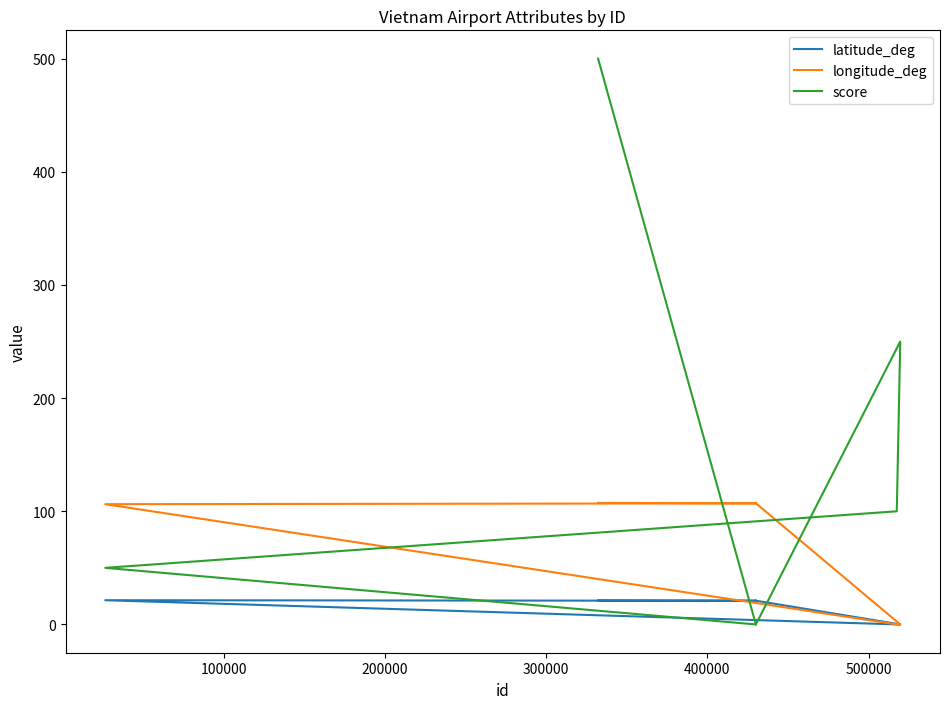

What is the value of the latitude_deg point at the 6th from the left?

20.9